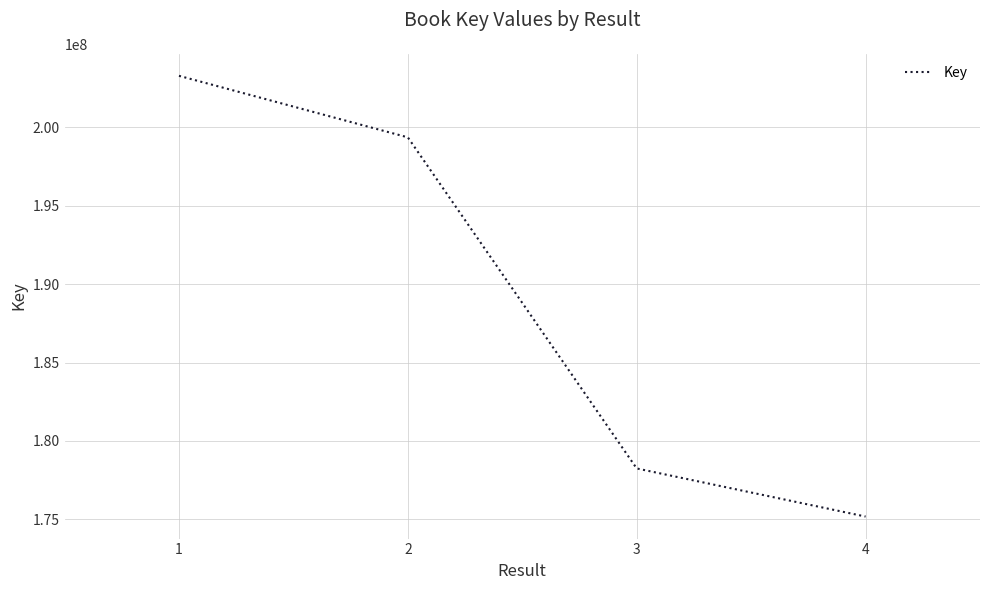

Approximately how many times larger is the value at 4 compared to 1?

0.9